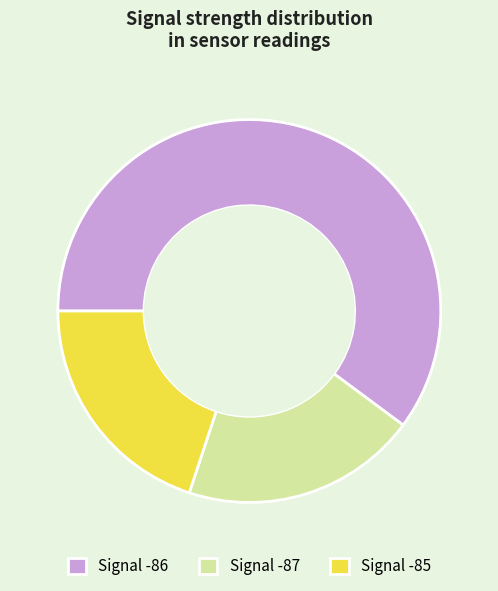

The Signal -87 slice represents 32% of the pie. True or false?

False